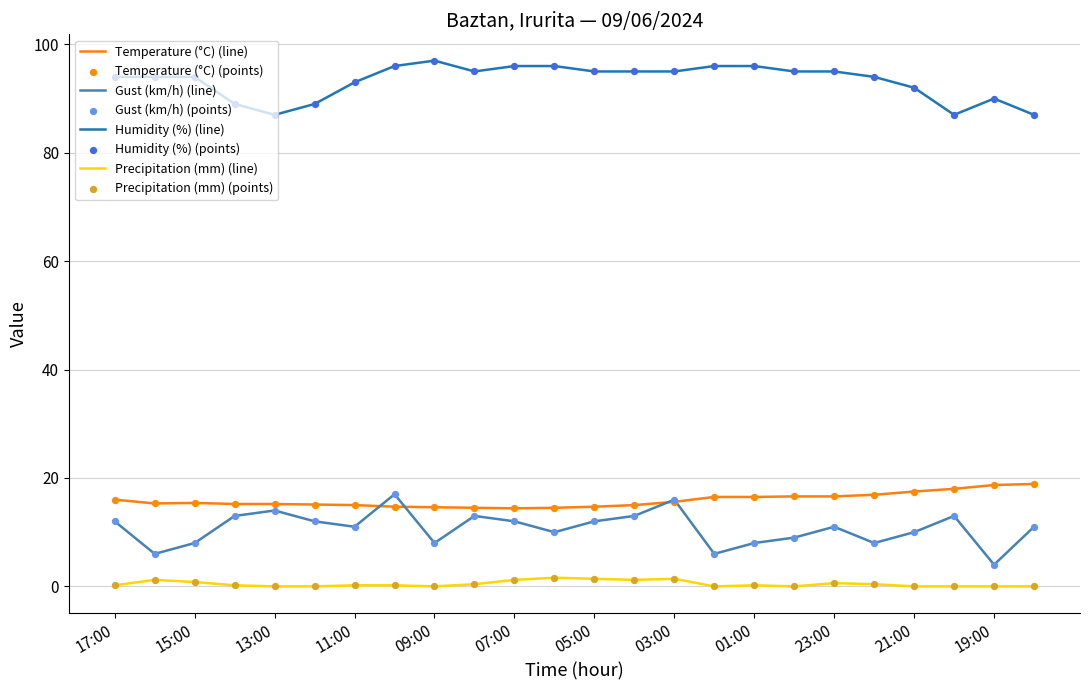

Which series has the largest total across all categories?

Humidity (%) (line)